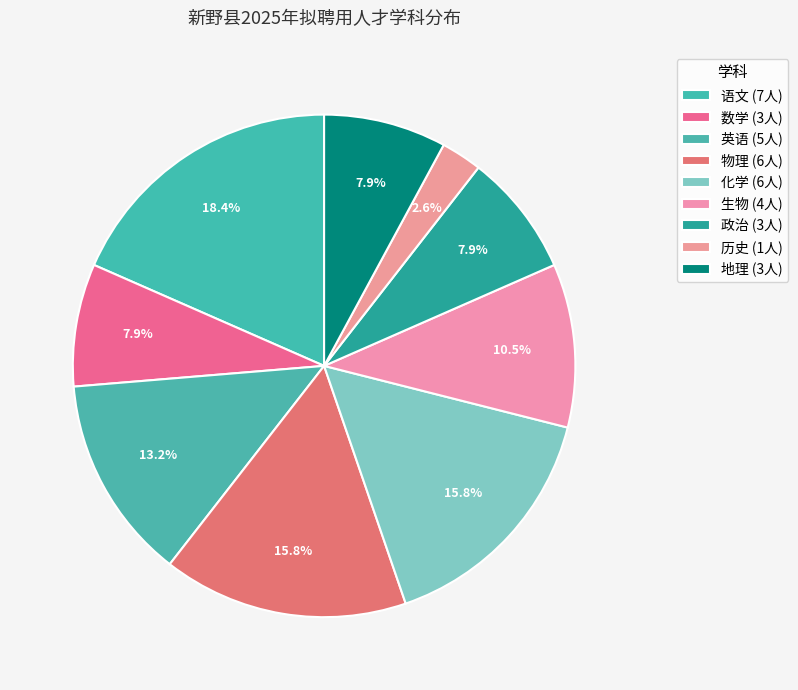

Combined, do 历史 and 地理 account for over 50%?

No